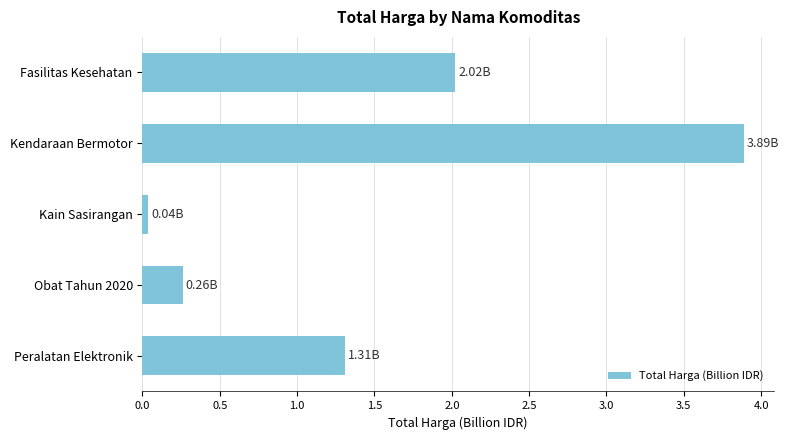

At which category does the chart reach its peak across all series?

Kendaraan Bermotor